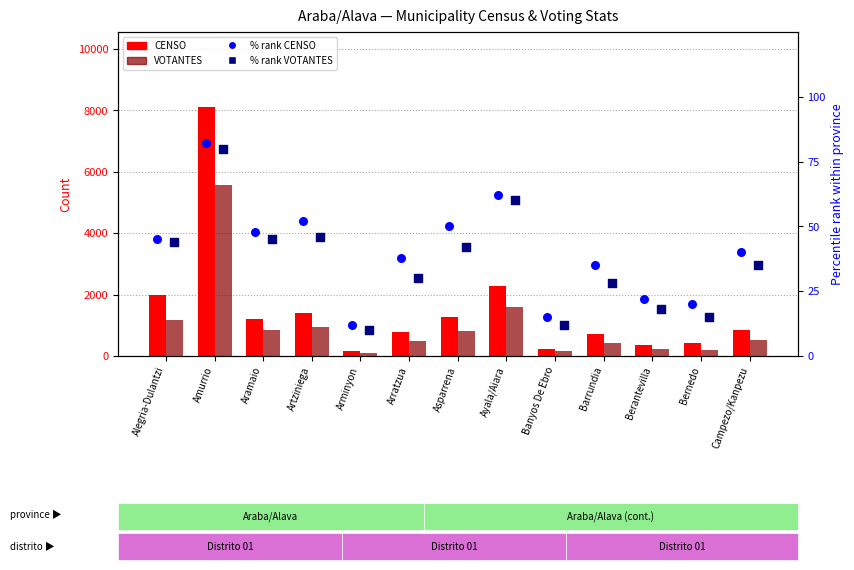

Which series has the widest spread of Y values?

CENSO